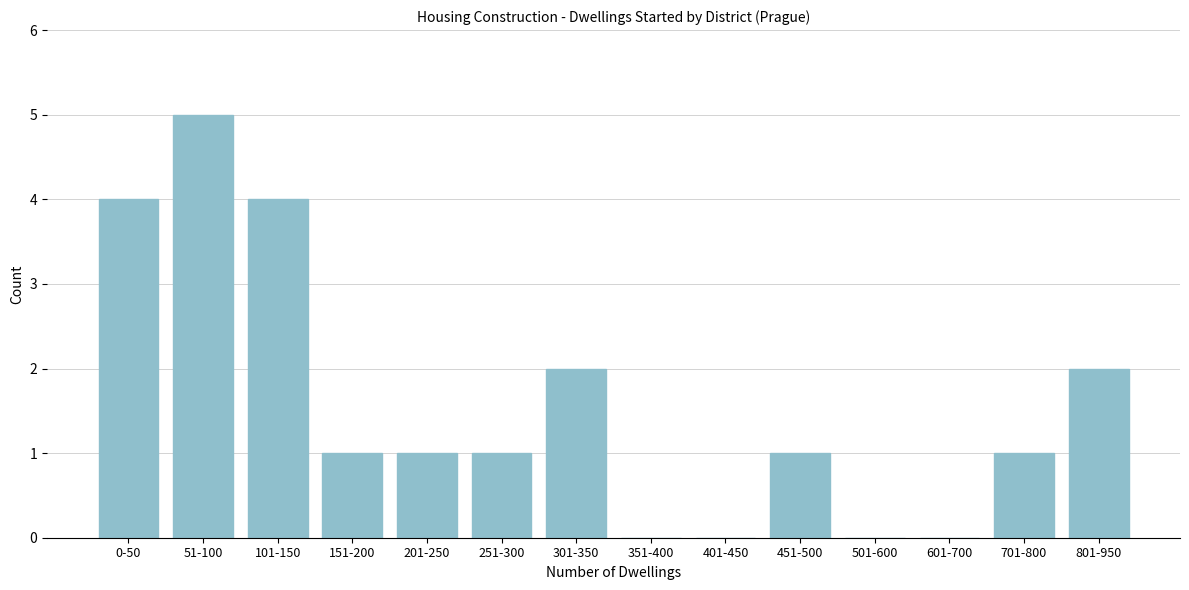

Reading left to right, extract all data points from this chart.

0-50=4	51-100=5	101-150=4	151-200=1	201-250=1	251-300=1	301-350=2	351-400=0	401-450=0	451-500=1	501-600=0	601-700=0	701-800=1	801-950=2